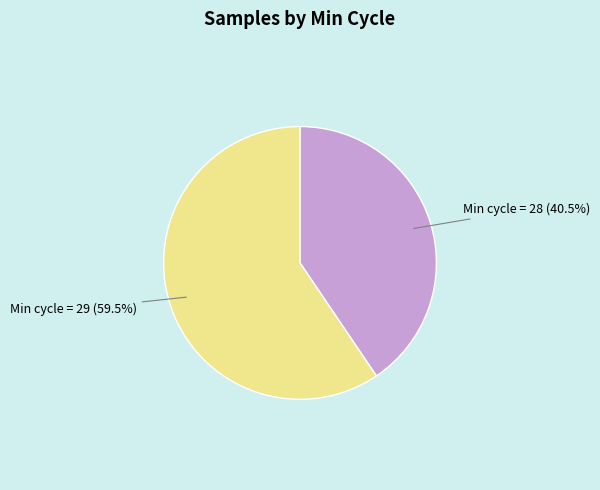

Is there a majority slice in this chart?

Yes